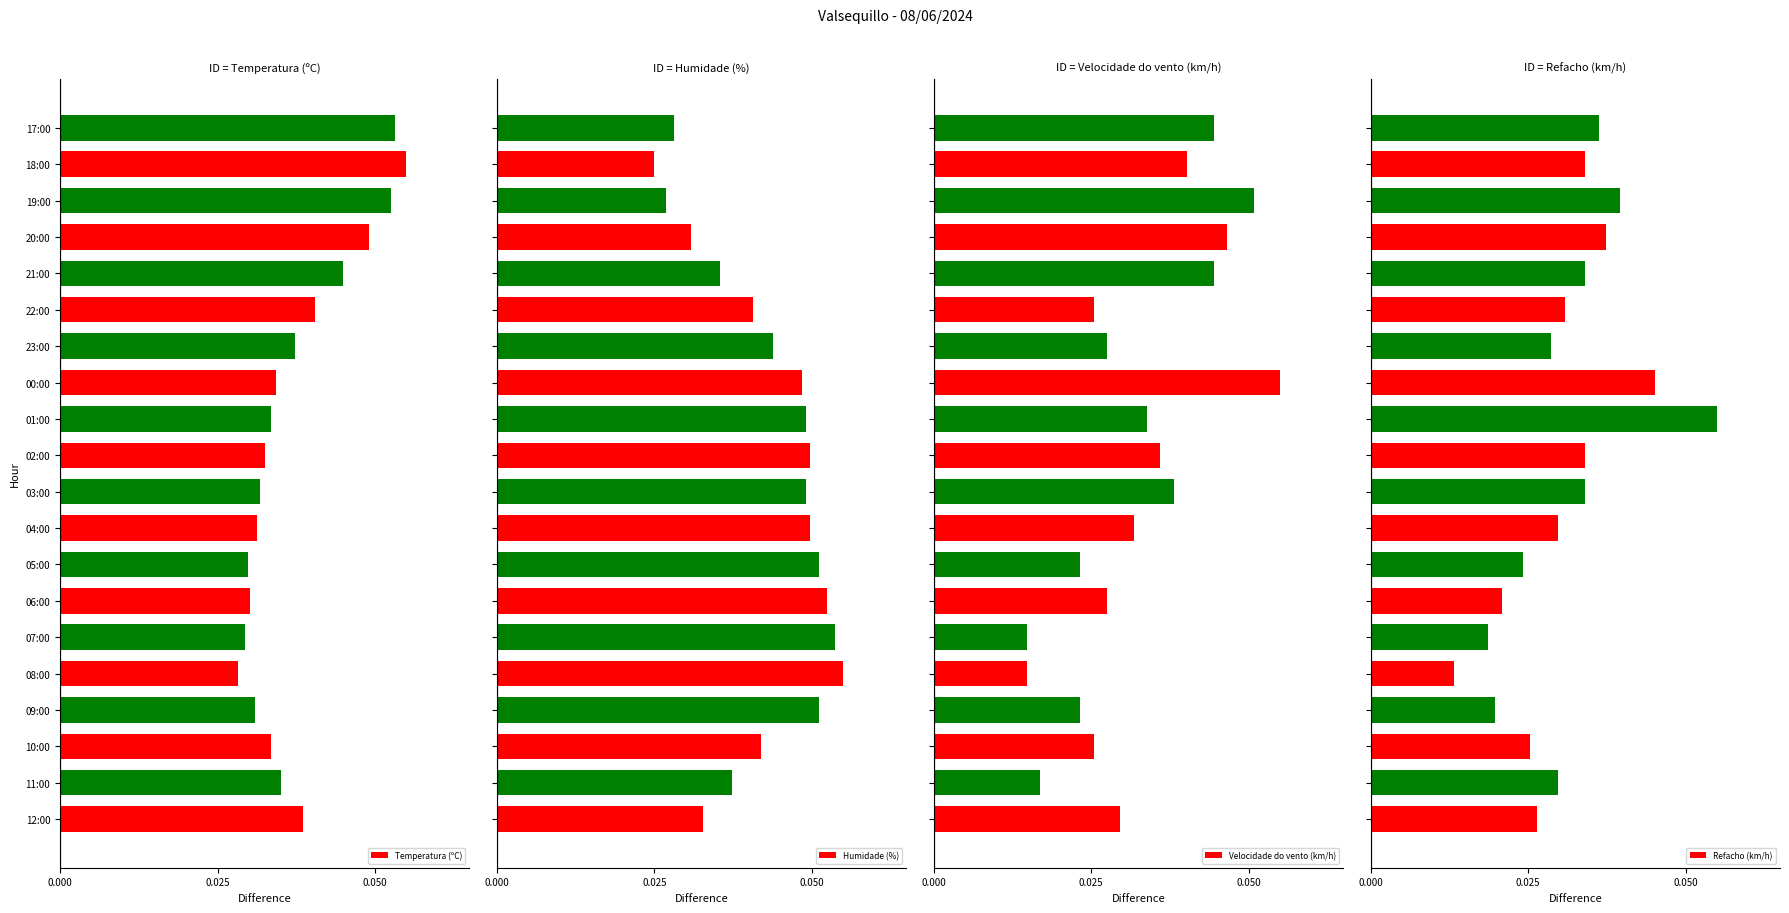

What are all the series names shown in the legend?

Temperatura (ºC), Humidade (%), Velocidade do vento (km/h), Refacho (km/h)